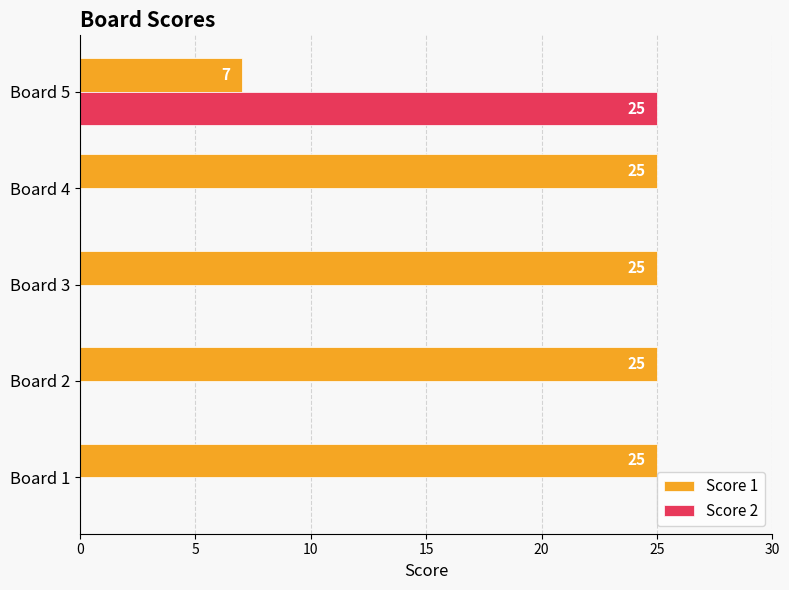

At which label does Score 2 reach its peak?

Board 5